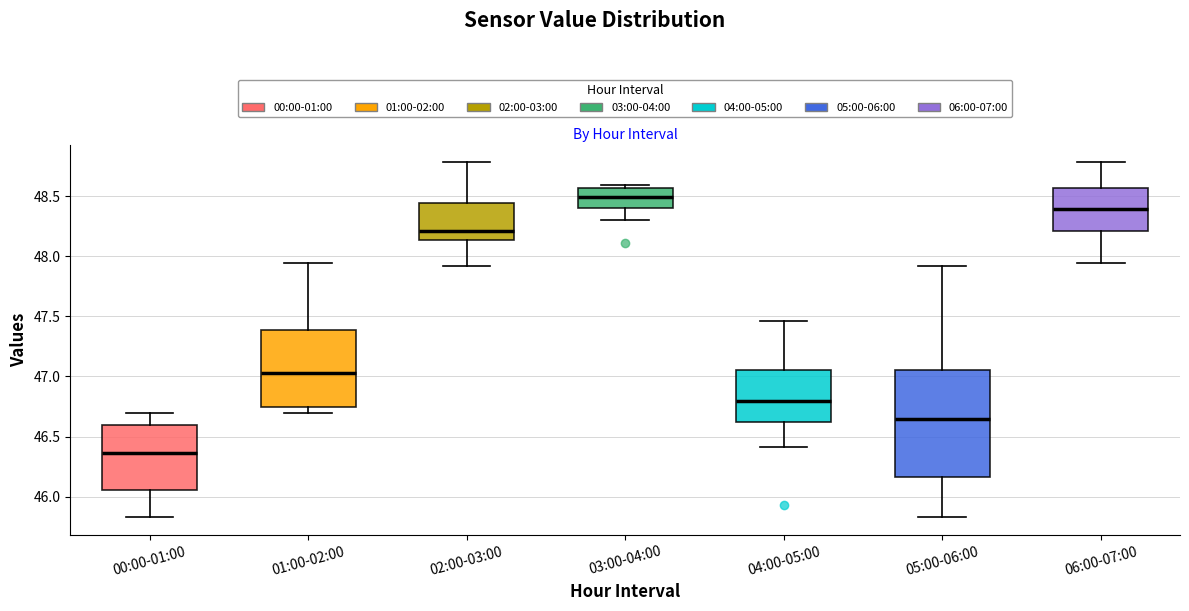

Which box is the tallest, from its lower edge to its upper edge?

05:00-06:00